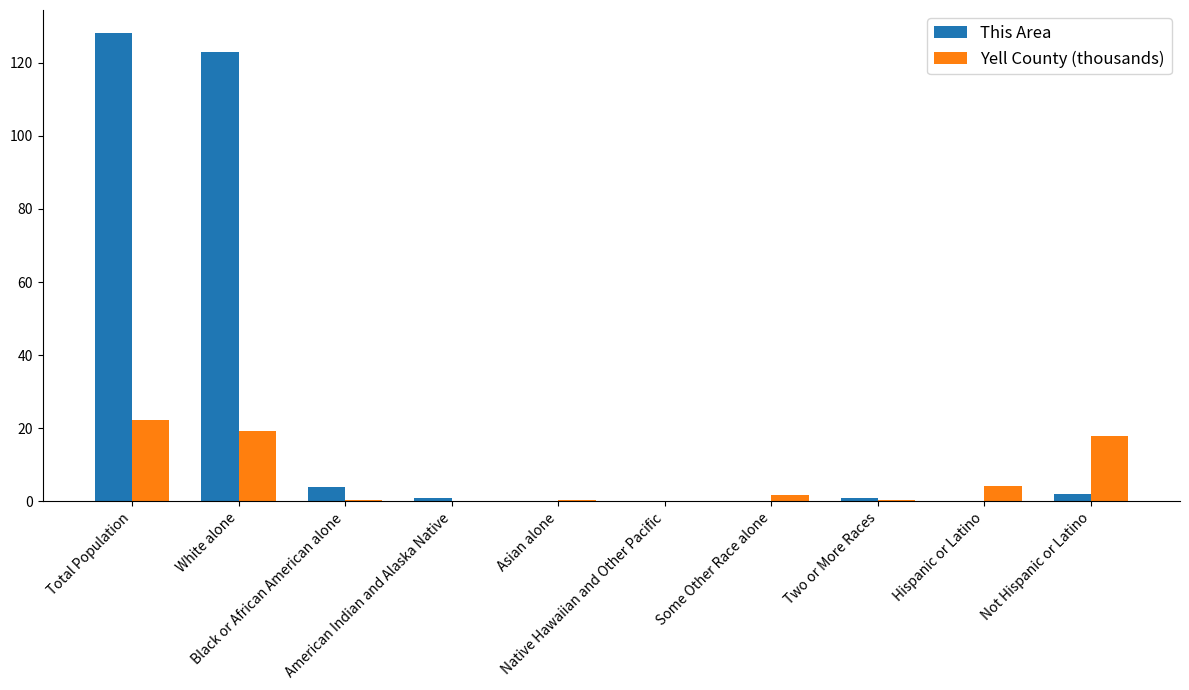

What is the sum of all Yell County (thousands) values?

66.6